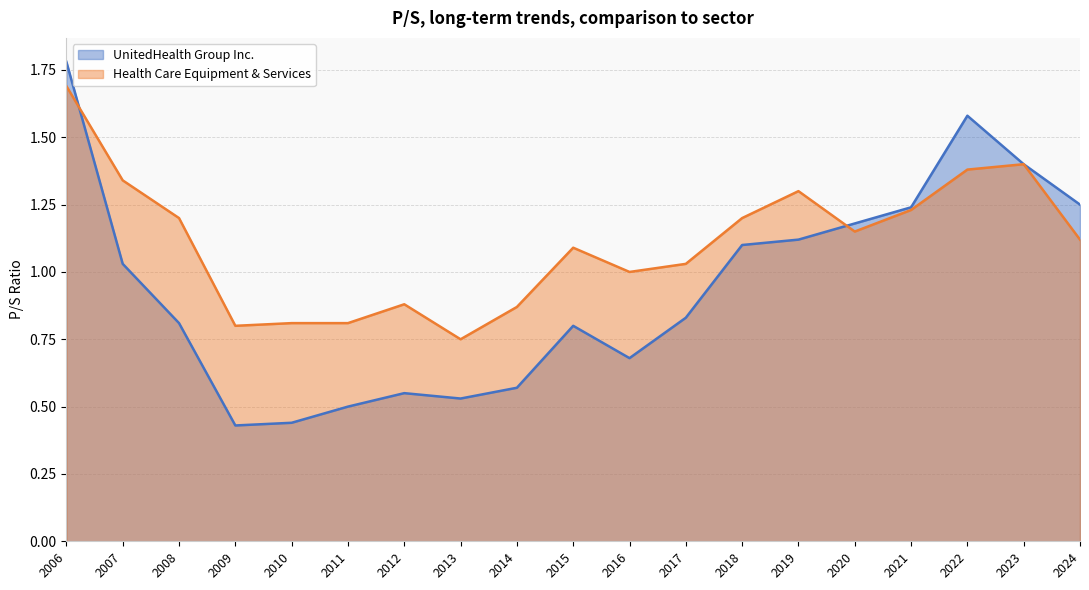

What is the highest value of the Health Care Equipment & Services series?

1.7